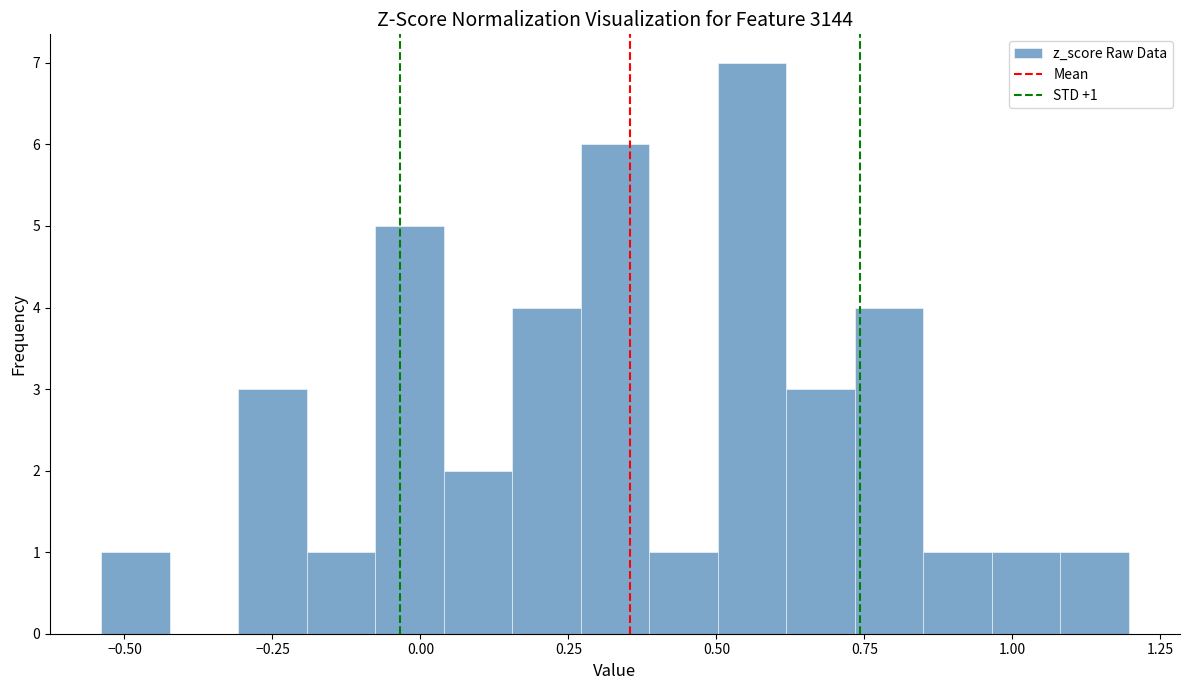

Around what value on the x-axis is the tallest bar? Give the approximate position of its centre, as read against the axis.

0.55